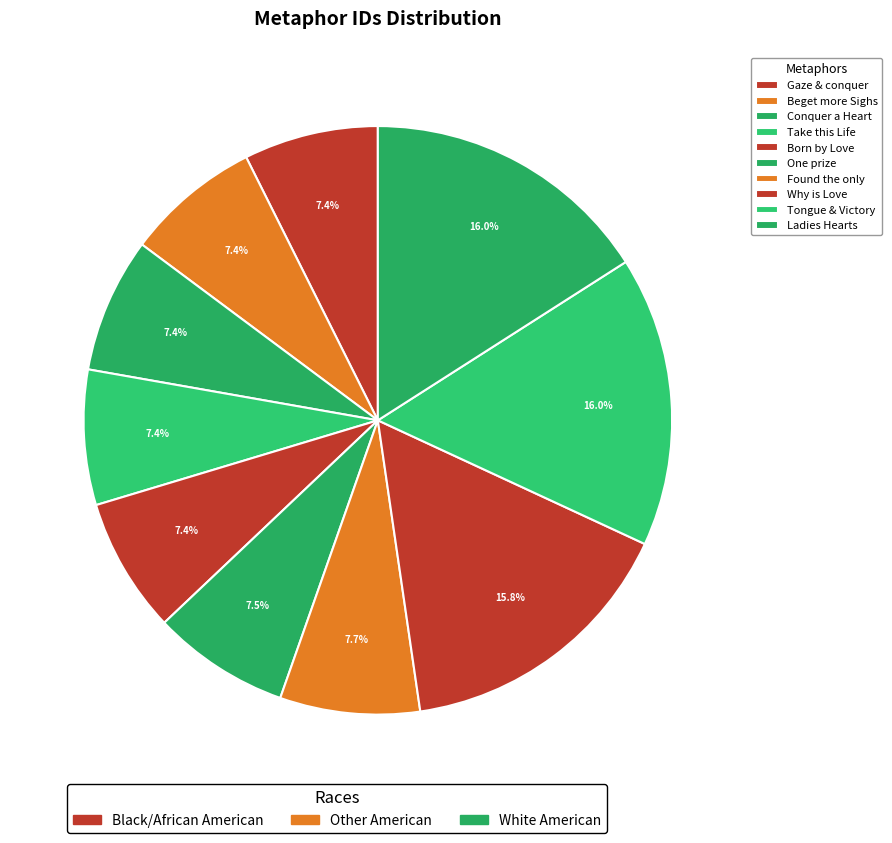

How many slices are in this pie chart?

10